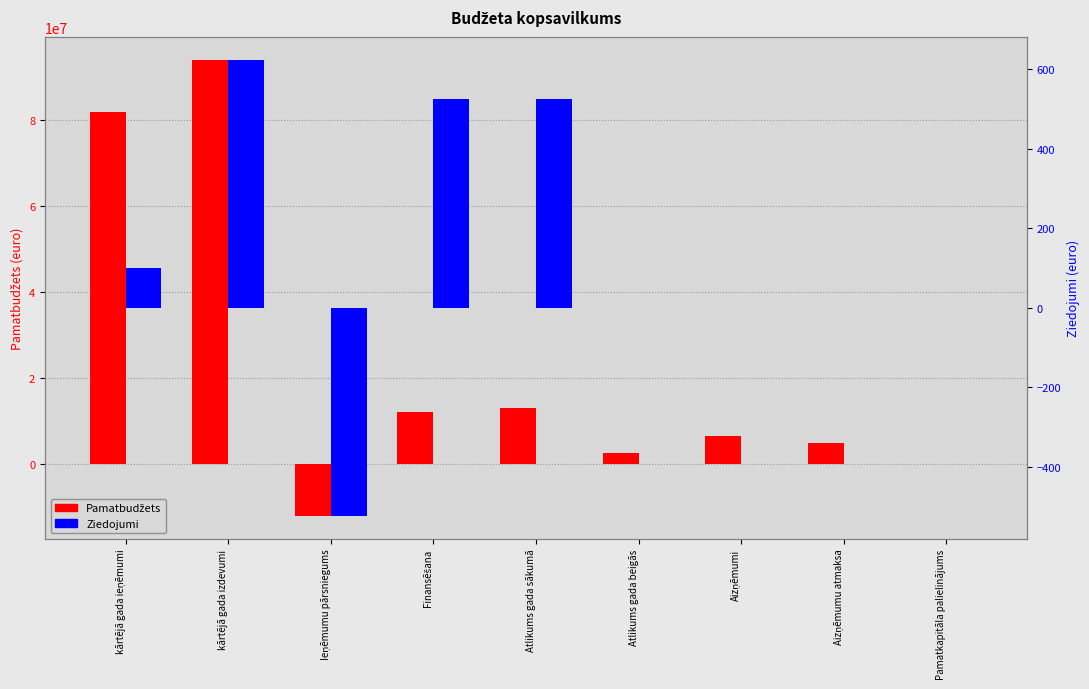

How many values in the Pamatbudžets series are below 6520358?

4